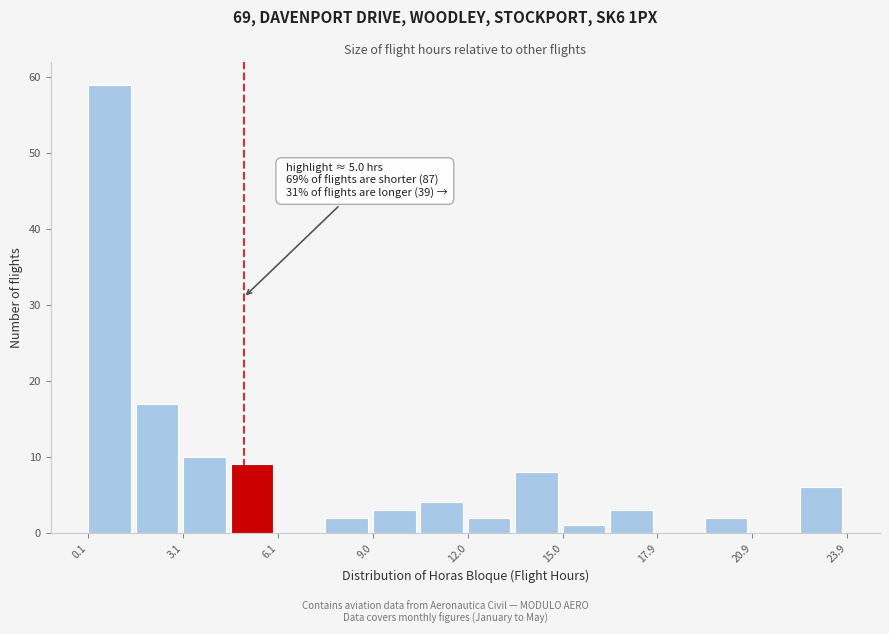

Read against the x-axis, roughly where is the centre of the tallest bar?

1.0